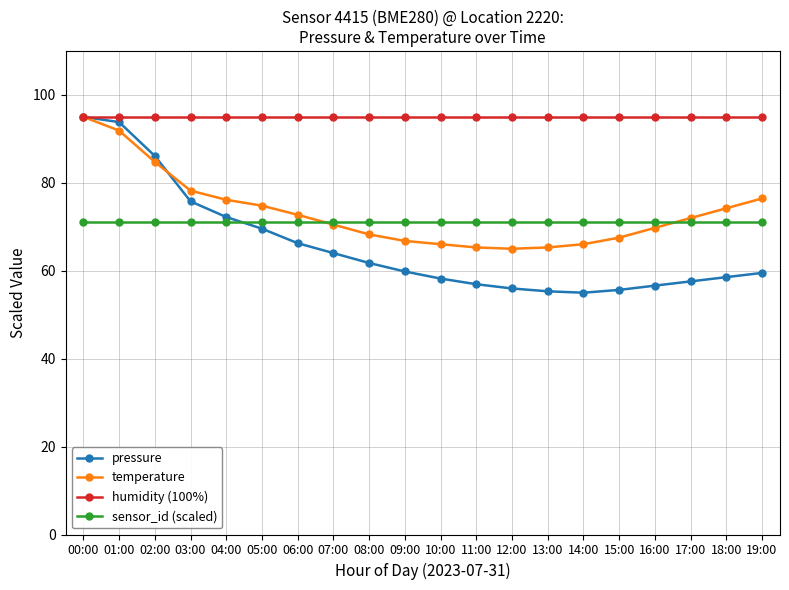

What position from the right is 09:00?

11